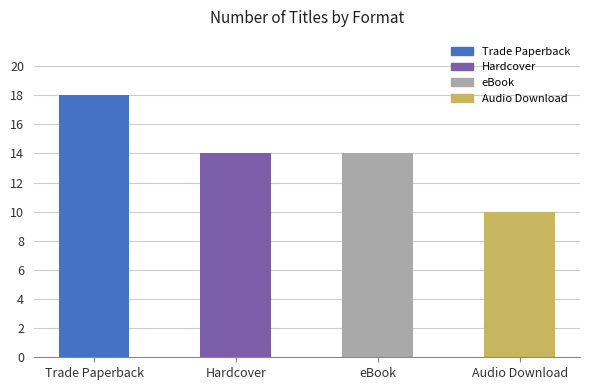

Reading left to right, transcribe all the data shown in this chart.

Trade Paperback=18	Hardcover=14	eBook=14	Audio Download=10